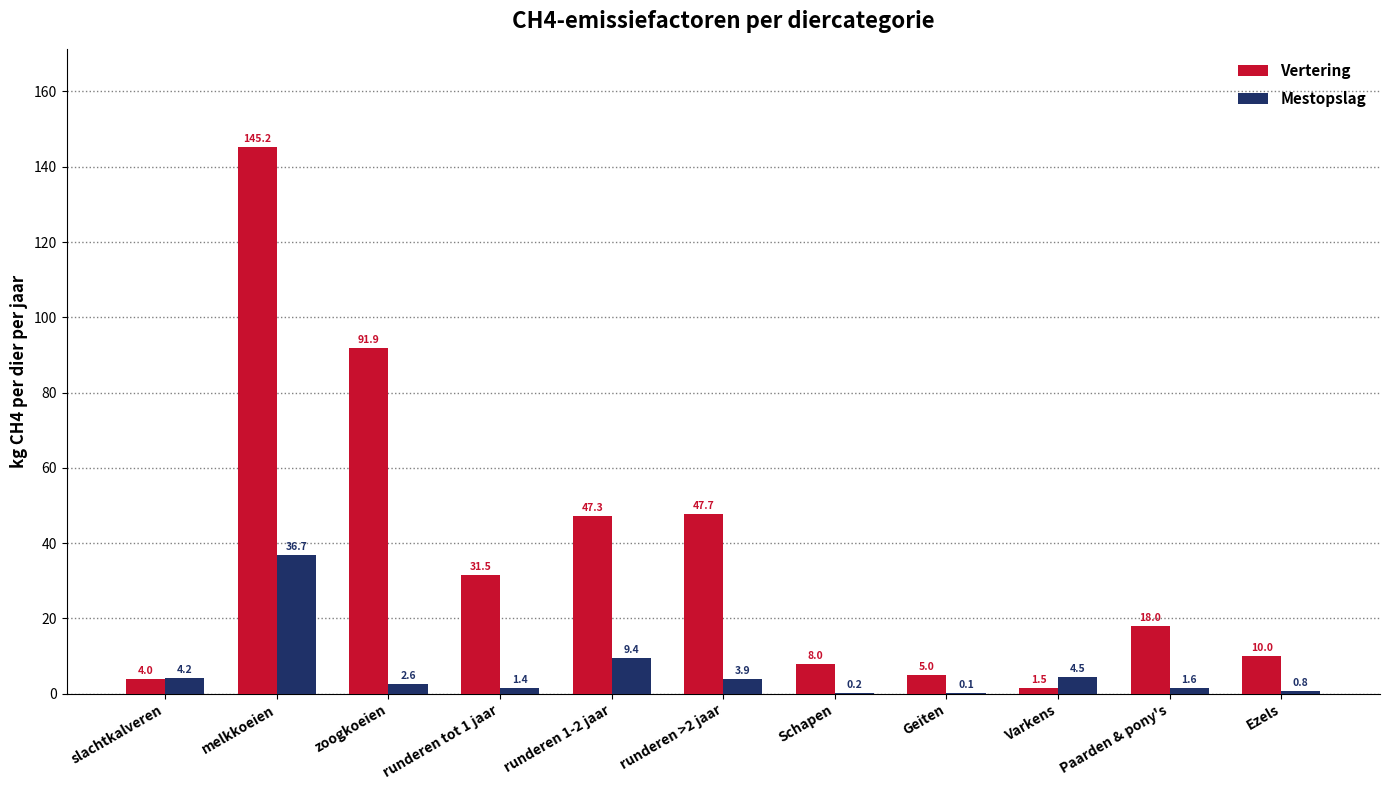

The Vertering series shows 26.8 at runderen 1-2 jaar. True or false?

False